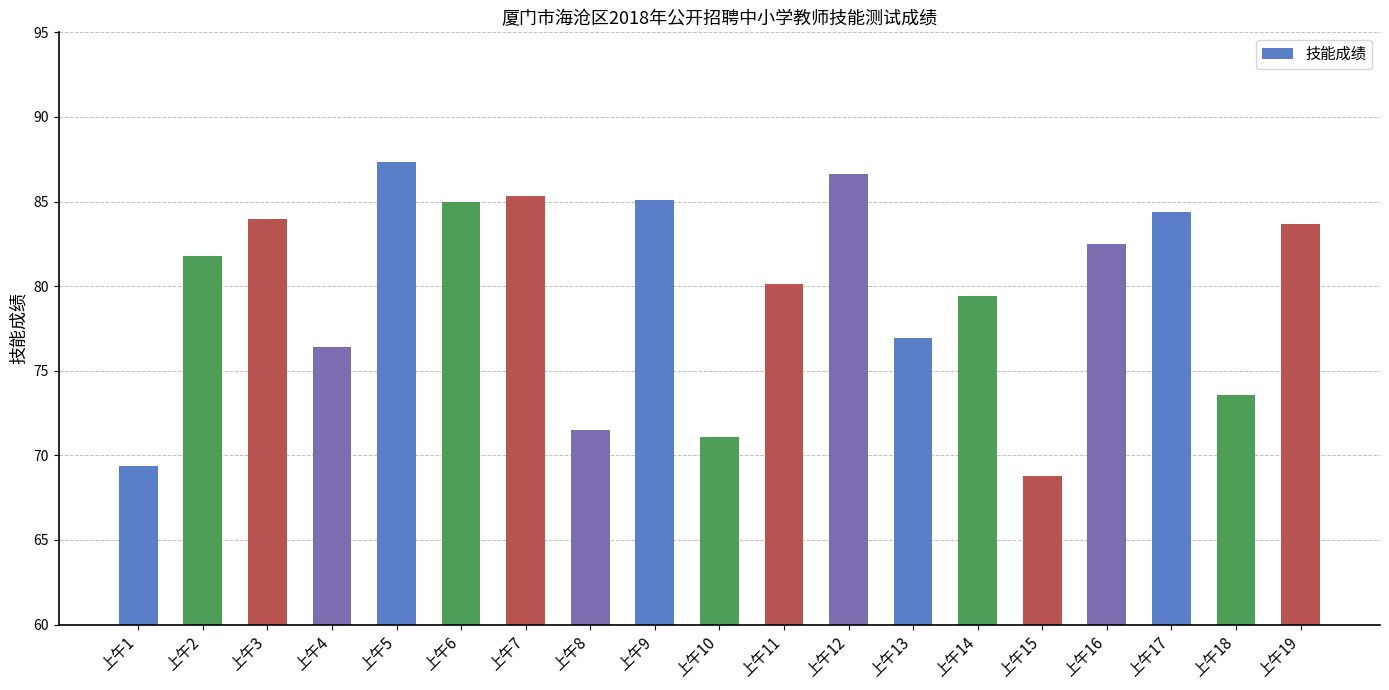

The chart shows a value of 40.5 at 上午11. True or false?

False